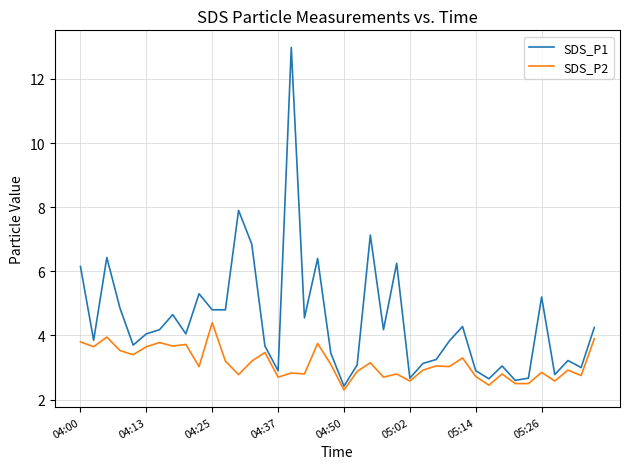

Which series has the largest range (max minus min)?

SDS_P1